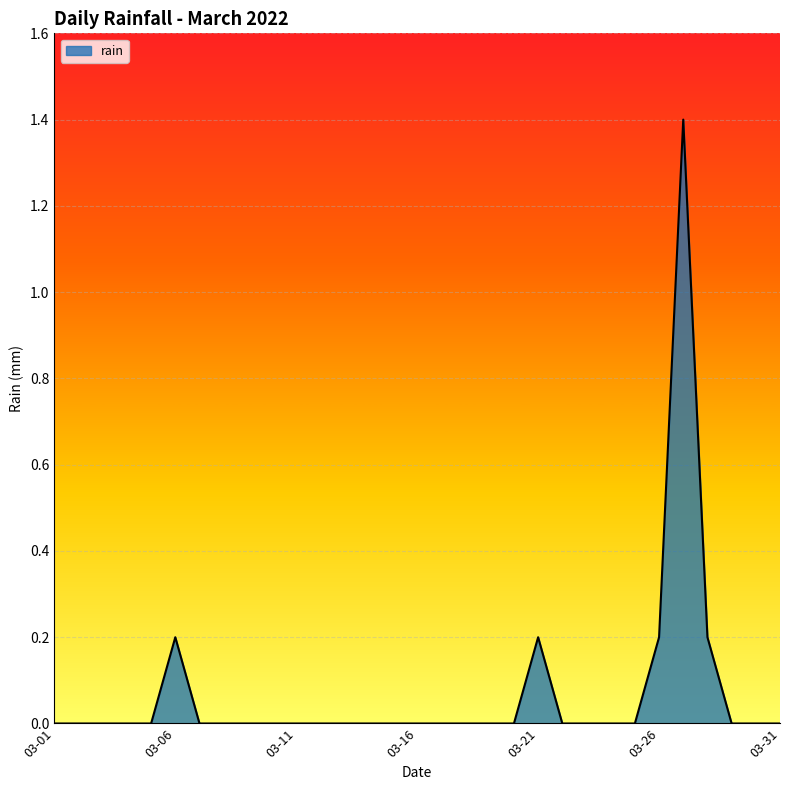

What is the difference between the maximum and minimum values?

1.4